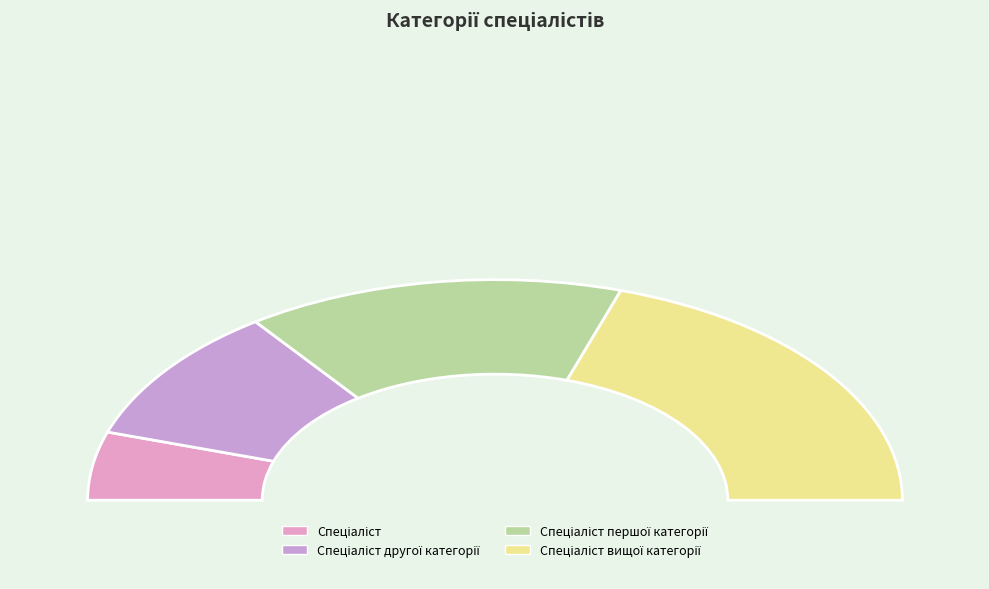

True or false: Спеціаліст другої категорії accounts for 33% of the total.

False